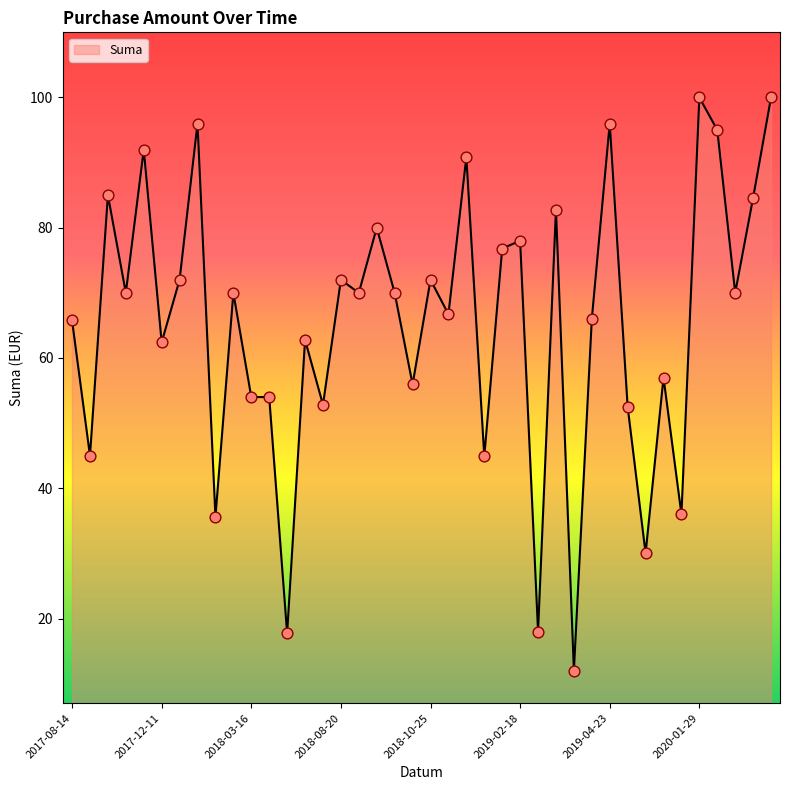

What is the minimum value shown in the chart?

12.0